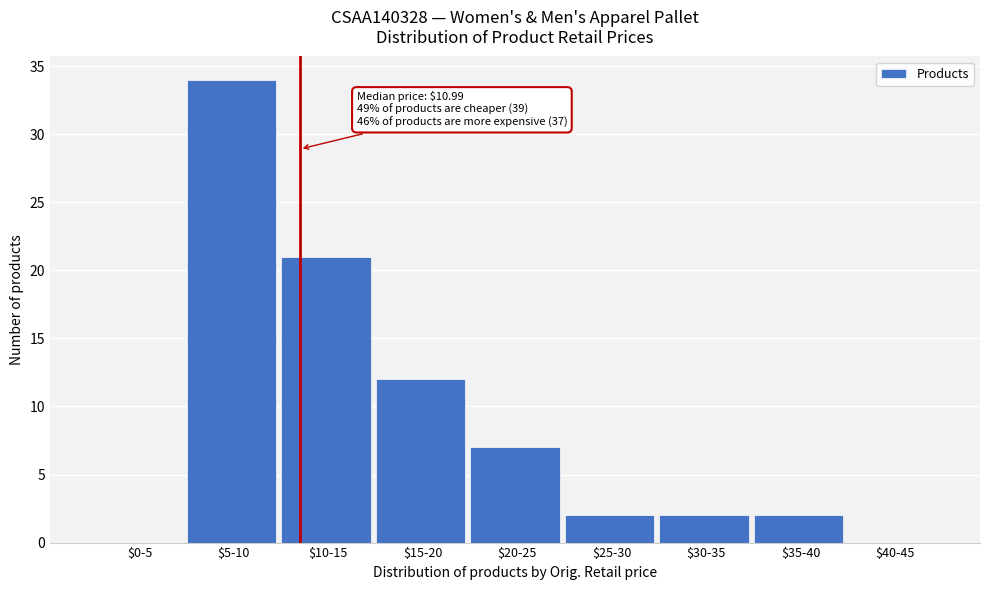

True or false: the data shows 20 at $0-5.

False